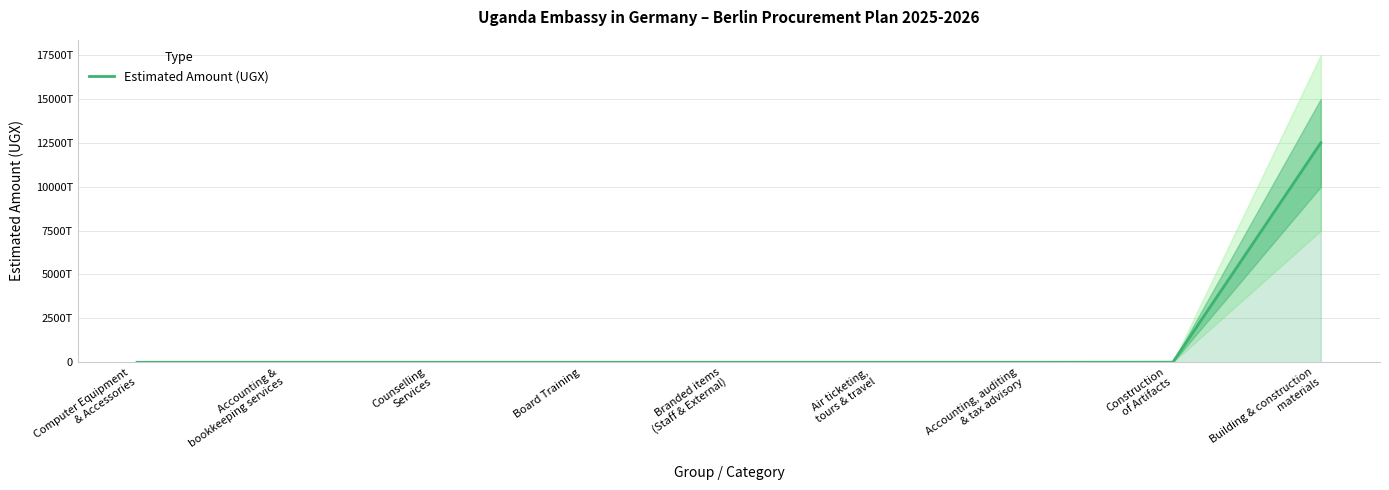

Reading left to right, what are all the values shown in this chart?

162500000	635000000	240000000	100000000	8000000000	678000000000	16782290000	5000000000000	12500000000000000